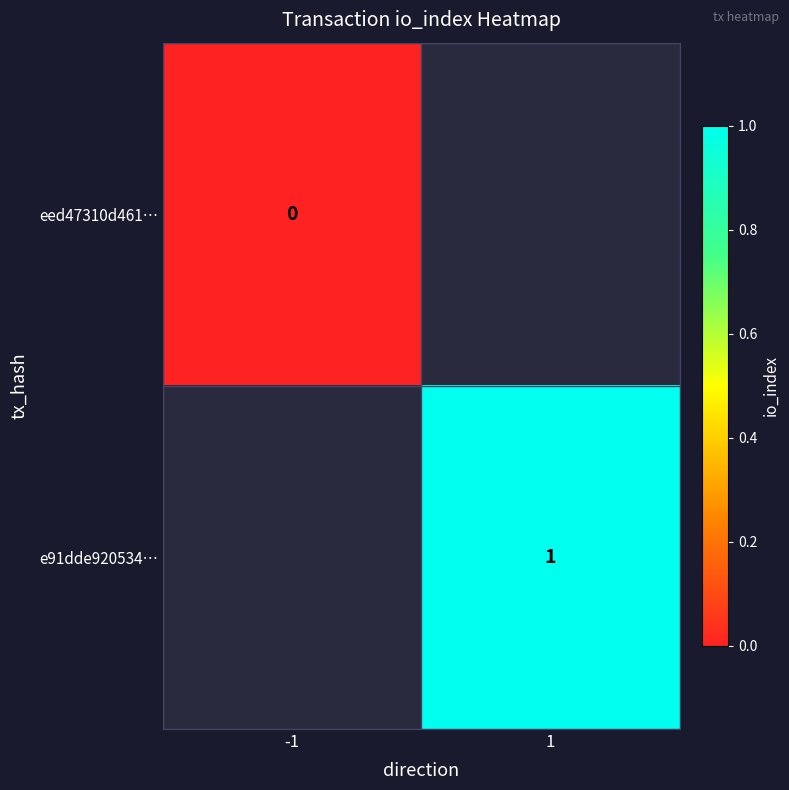

True or false: e91dde920534… has a value of 0 at 1.

False